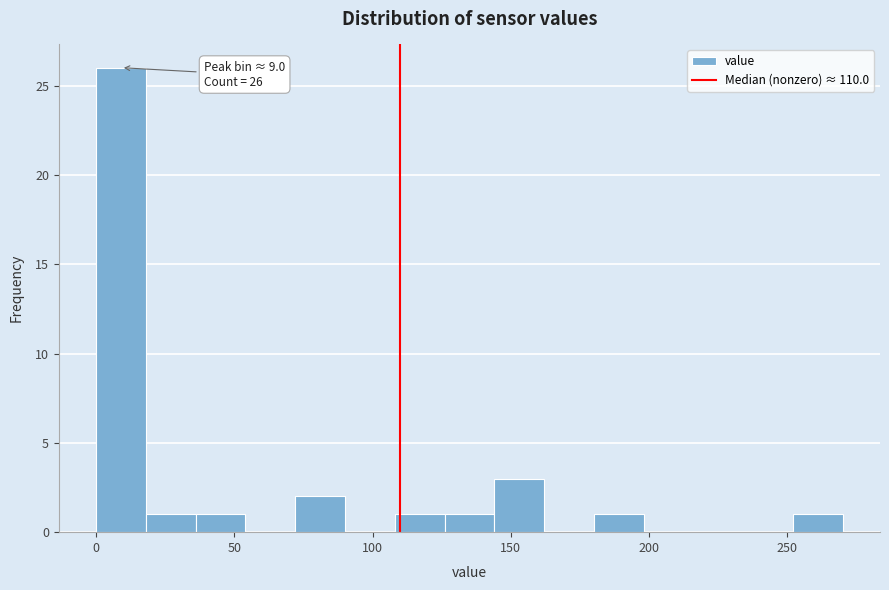

Read against the x-axis, roughly where is the centre of the tallest bar?

10